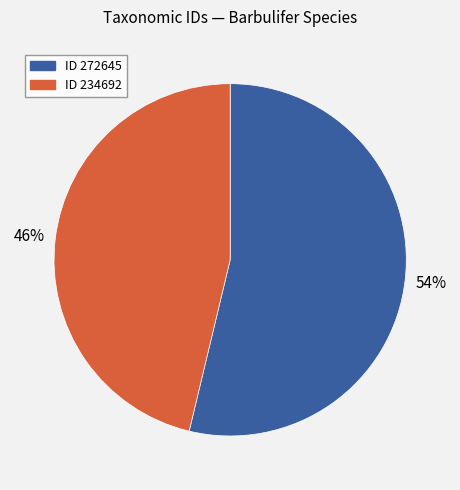

Is it true that ID 234692 is 46% of the pie?

True